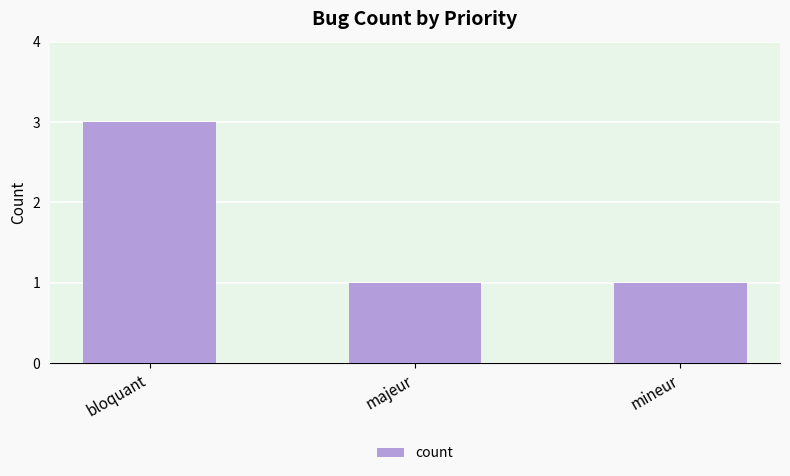

Reading left to right, list all the values displayed in this chart.

bloquant=3	majeur=1	mineur=1